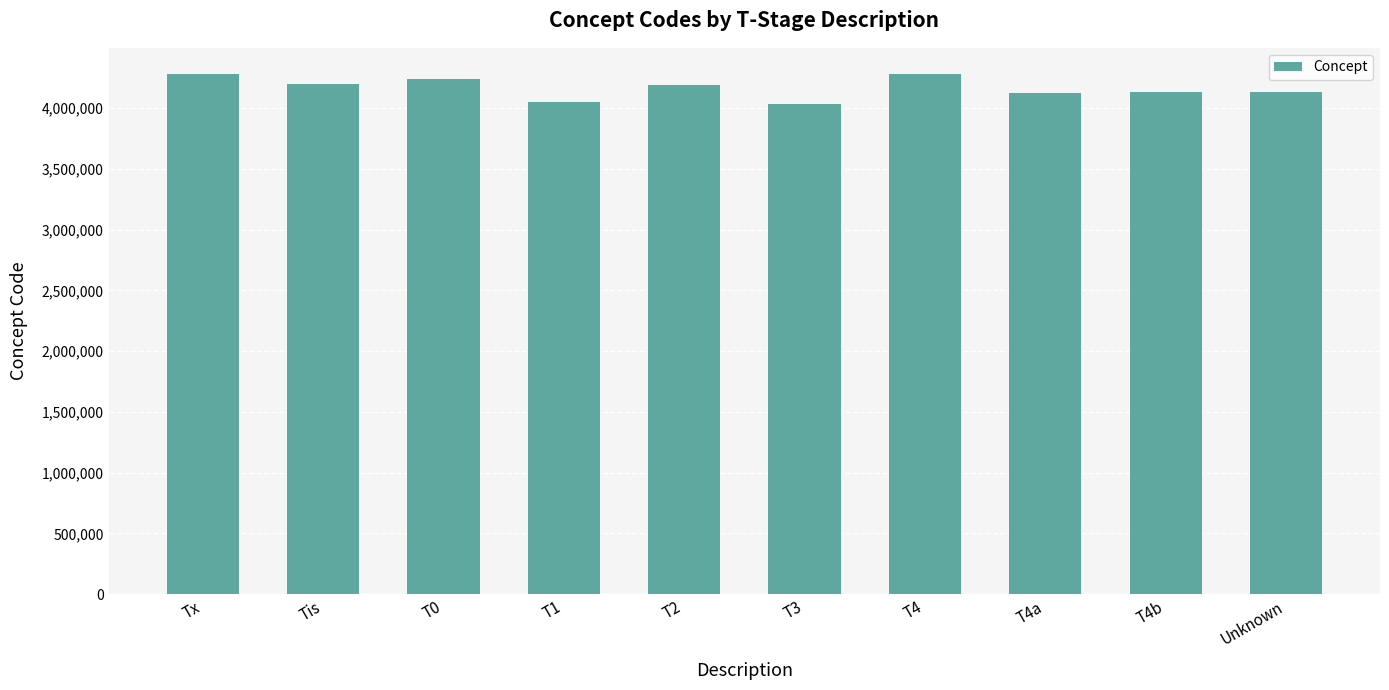

What is the label of the 3rd bar from the right?

T4a